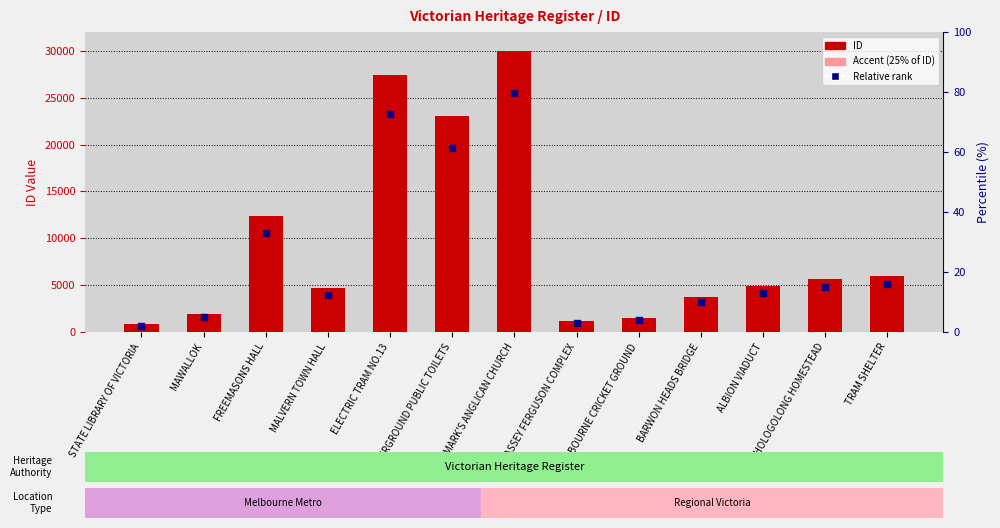

Which series has the largest total across all categories?

ID